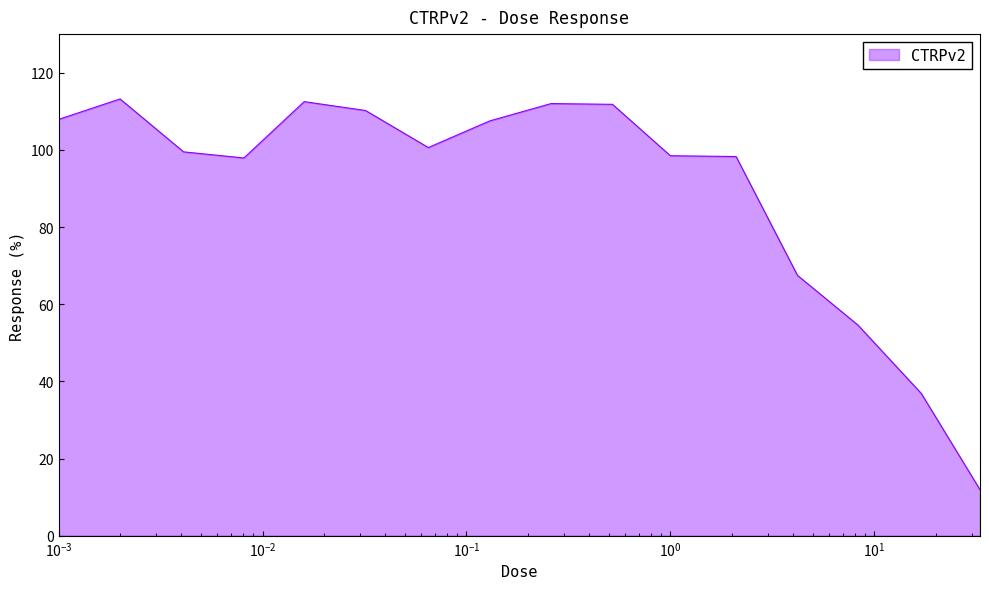

True or false: there are more than 0 points higher than both neighbors.

True